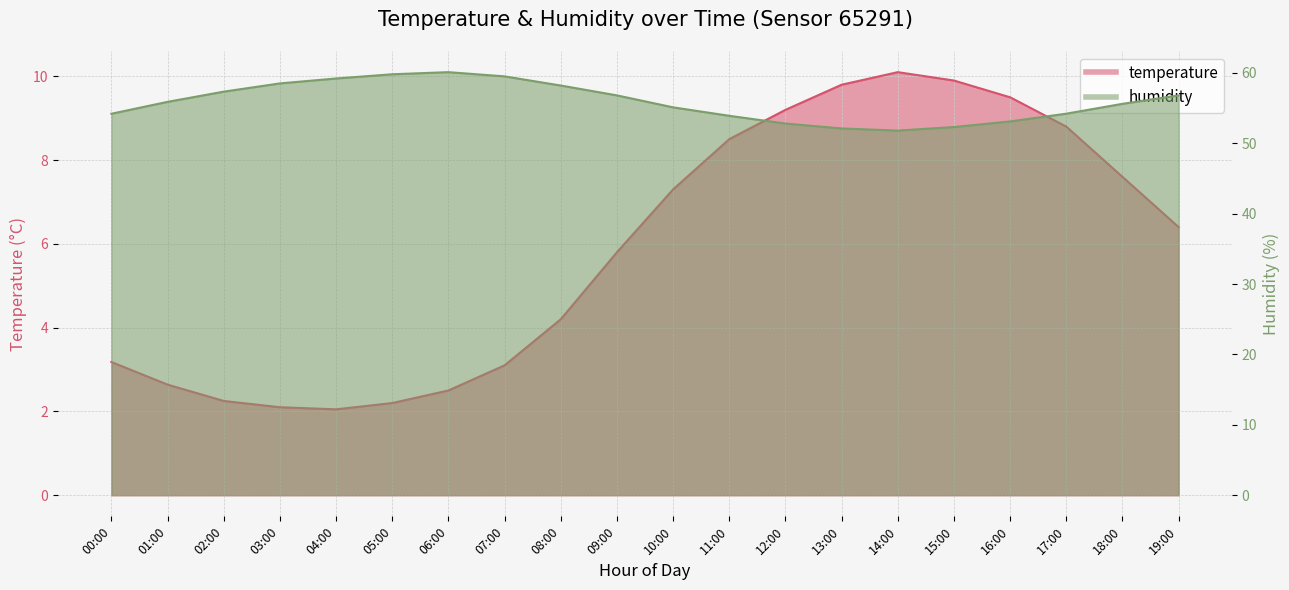

What is the minimum value shown in the chart?

2.0